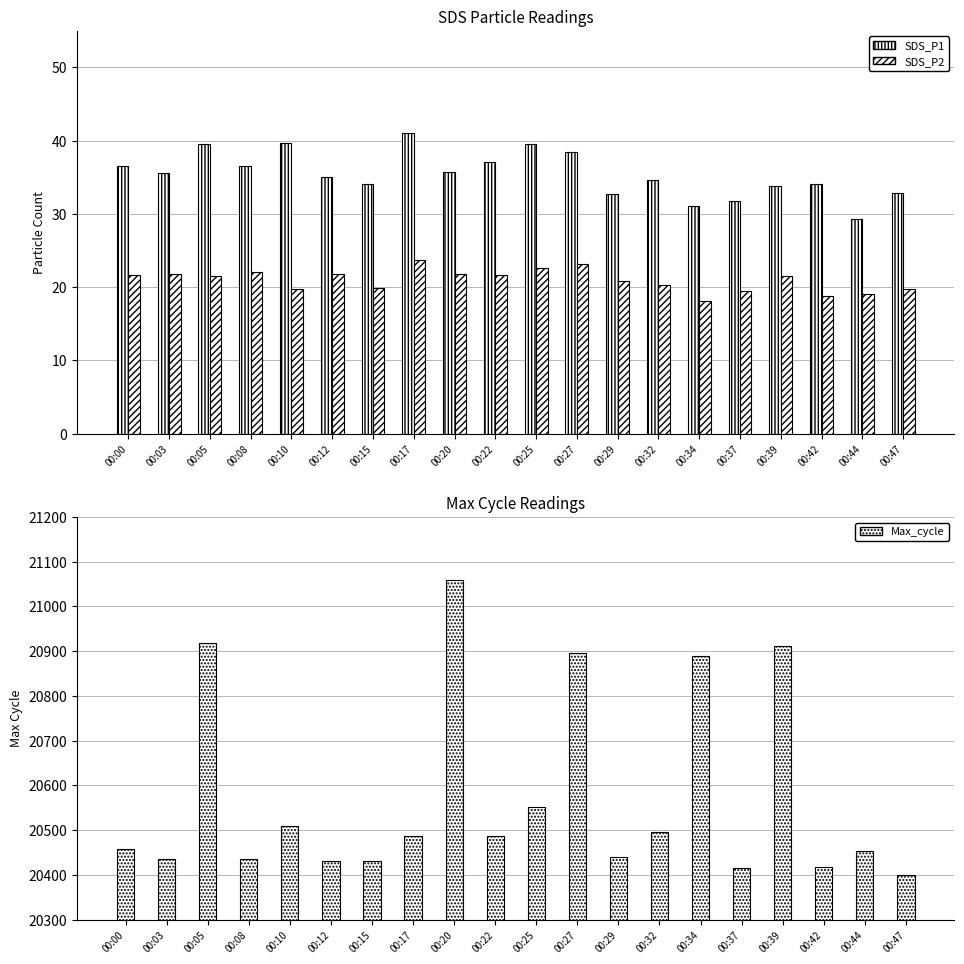

Which label corresponds to the largest value in the chart?

00:20